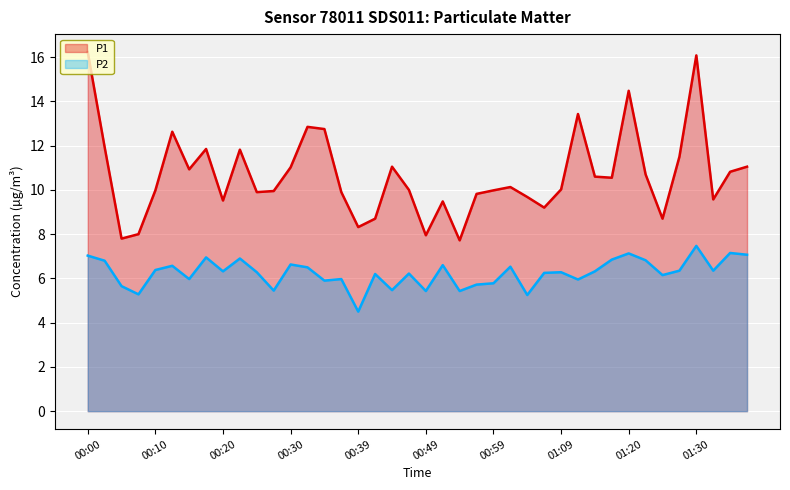

List the series in order of their overall mean, lowest first.

P2, P1